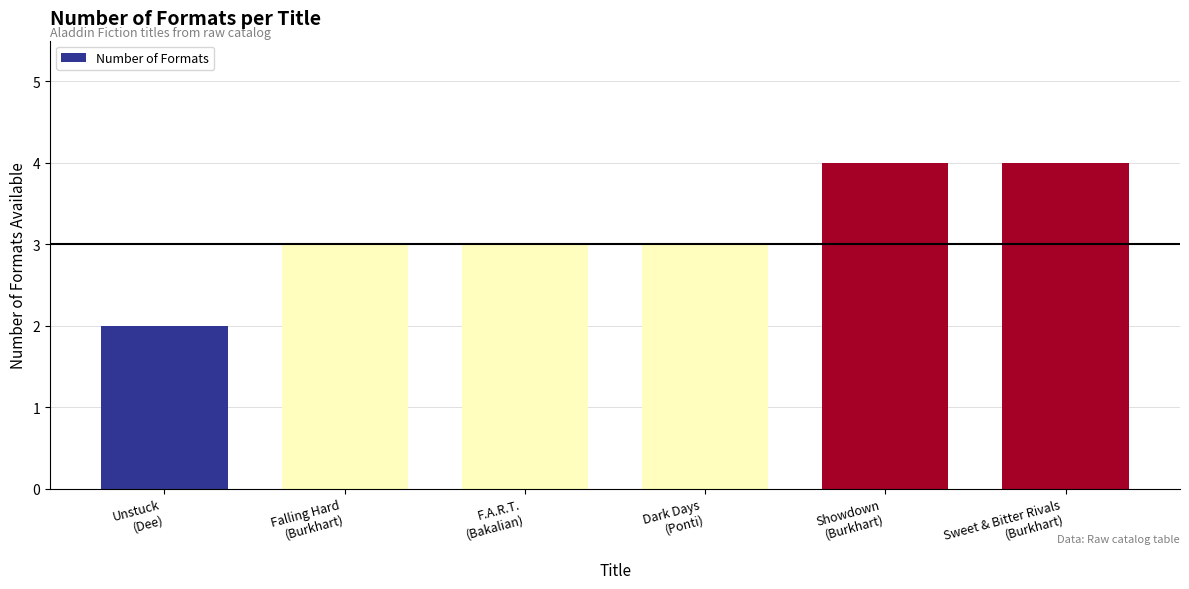

Count the values in the range 3 to 4.

5